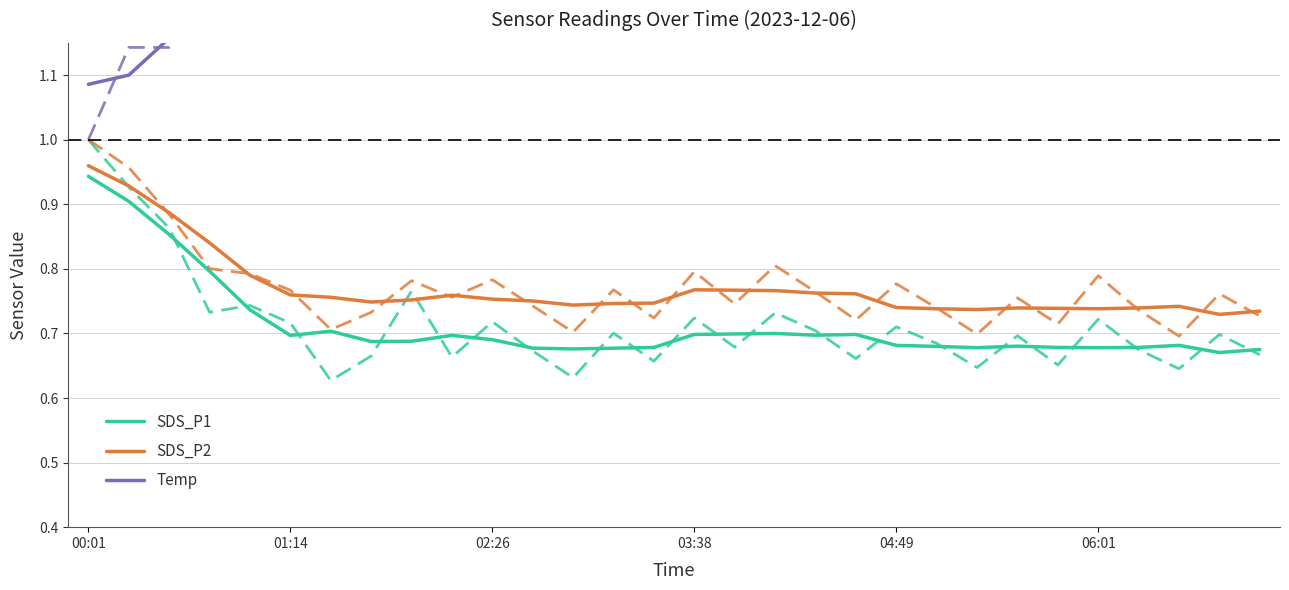

What is the difference between the maximum and minimum values in the Temp series?

0.7